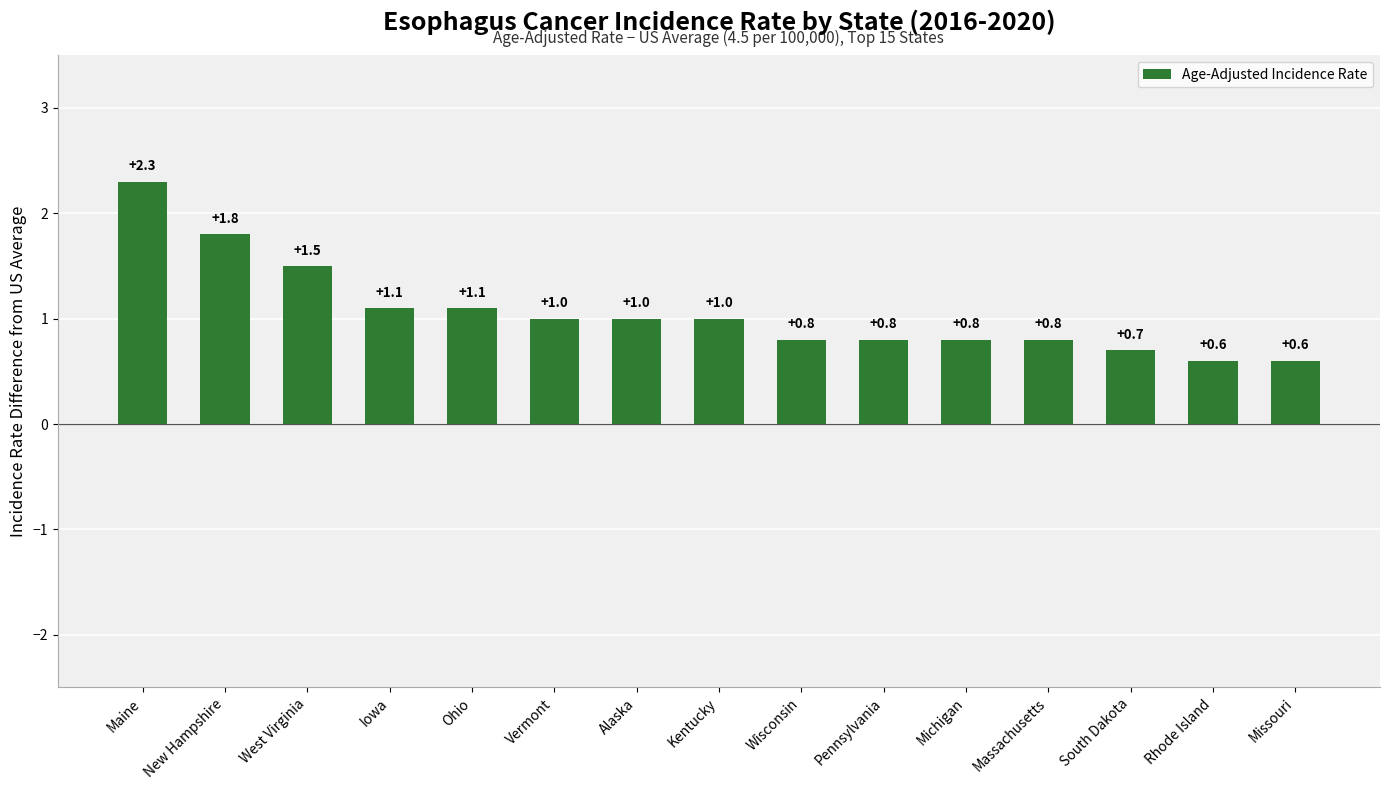

What is the value of the 13th bar from the left?

0.7